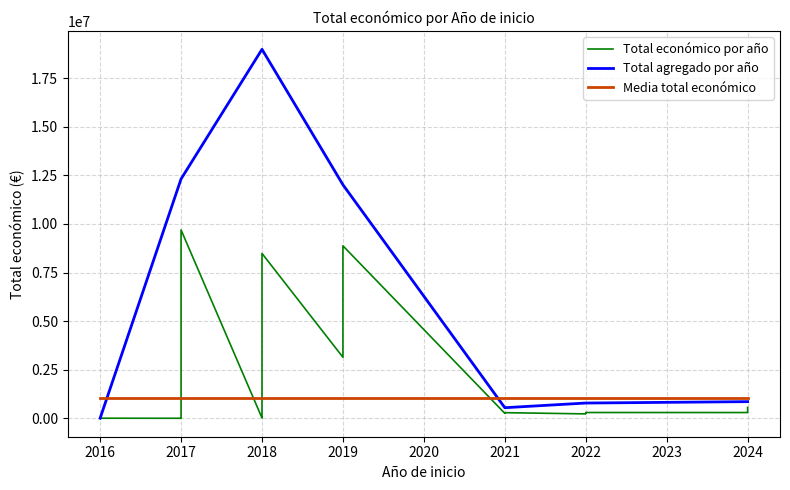

The value of Total agregado por año at 2022 is 786738. True or false?

True